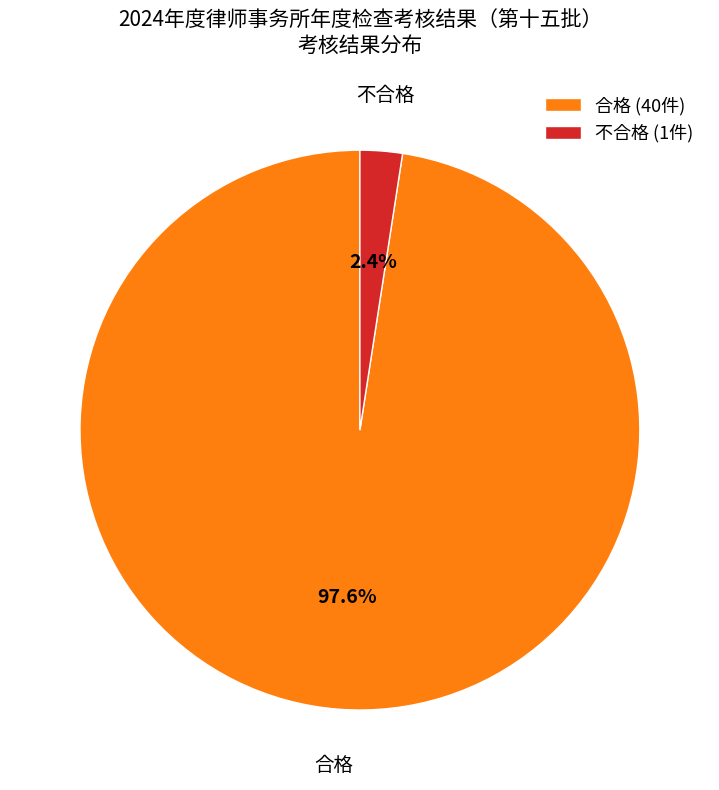

How many segments does this pie chart have?

2